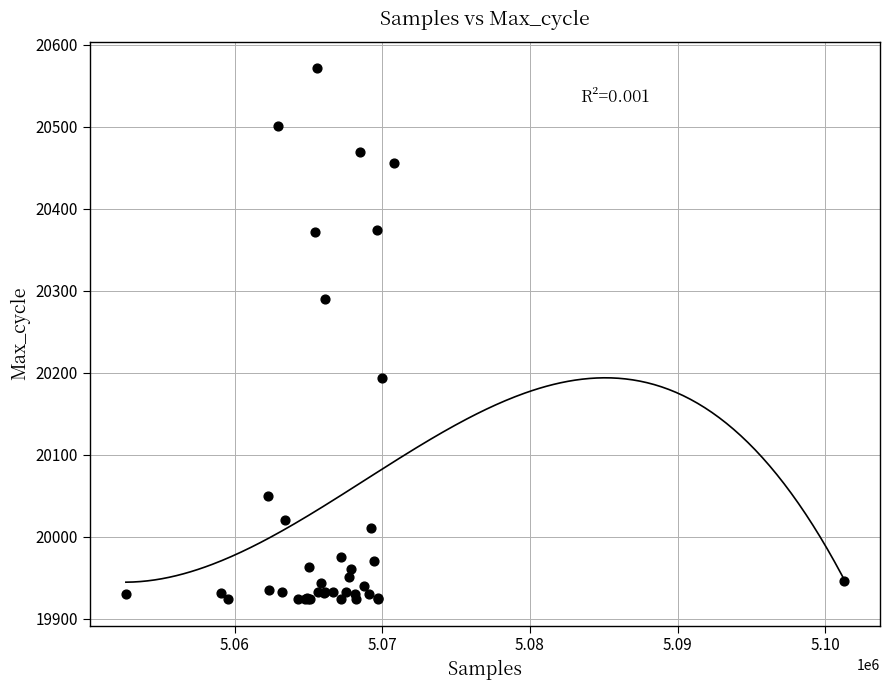

What Y value in the scatter plot is closest to 20247?

20290